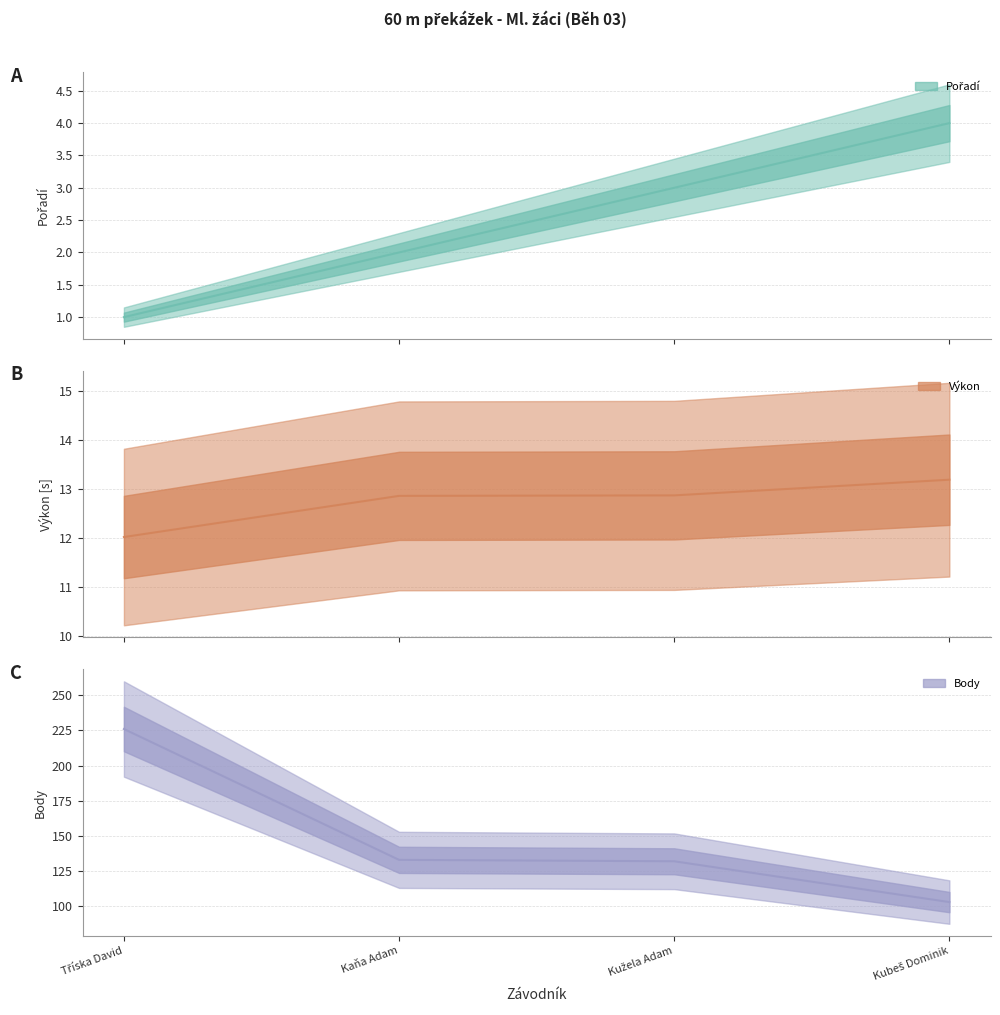

Which series has the largest range (max minus min)?

Body